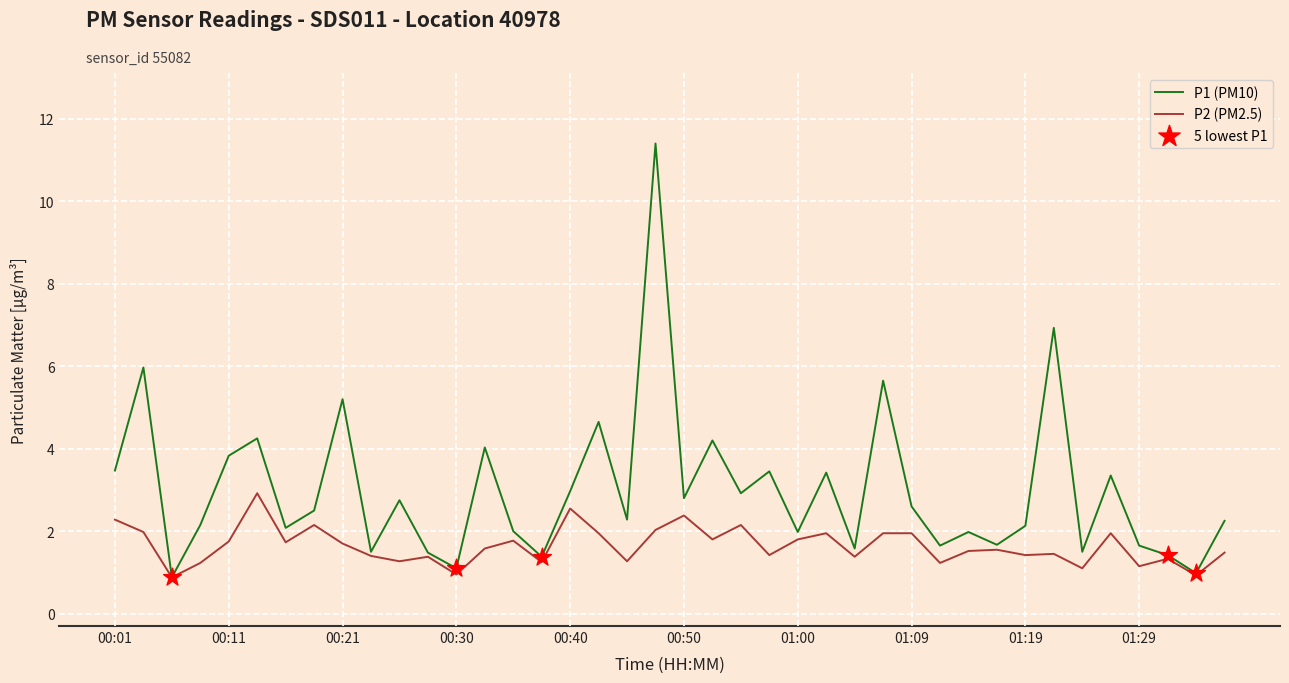

Which series has the widest spread of values?

P1 (PM10)